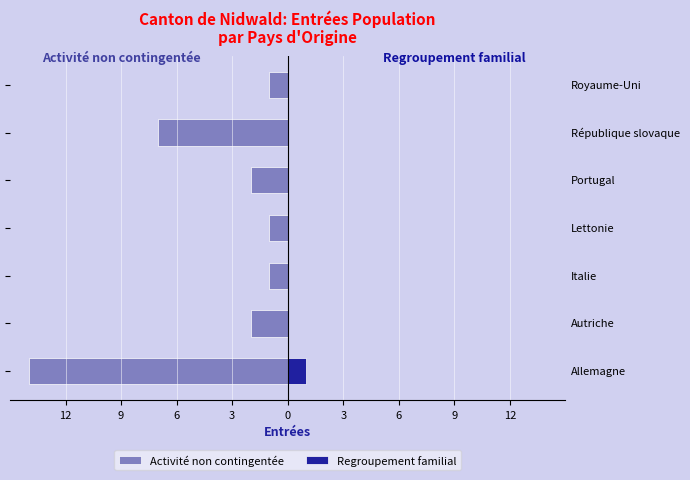

Is it true that Regroupement familial equals 0 at 3?

False